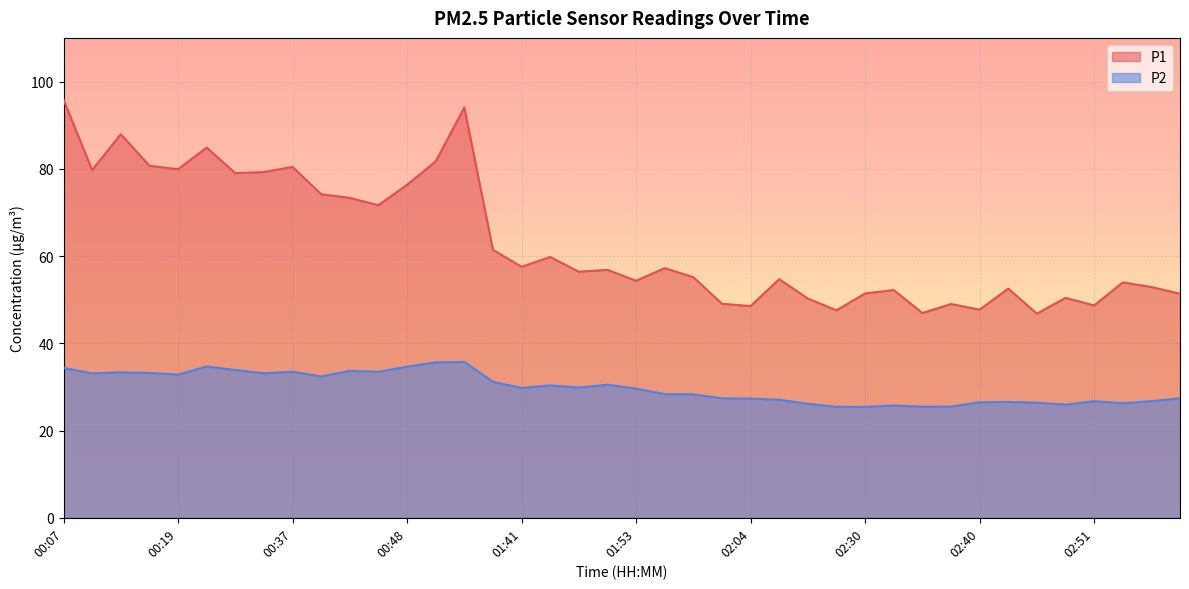

Reading right to left, transcribe all the data shown in this chart.

P1: 51.4	52.9	54.0	48.7	50.4	46.8	52.5	47.7	49.0	46.9	52.2	51.4	47.5	50.2	54.7	48.5	49.0	55.1	57.2	54.3	56.8	56.4	59.8	57.5	61.4	94.0	81.7	76.3	71.7	73.3	74.2	80.4	79.2	79.0	84.8	79.9	80.7	87.9	79.7	95.8
P2: 27.4	26.7	26.2	26.7	25.9	26.4	26.6	26.5	25.5	25.5	25.7	25.4	25.4	26.1	27.1	27.3	27.4	28.3	28.4	29.6	30.5	29.9	30.4	29.8	31.2	35.7	35.6	34.6	33.5	33.7	32.4	33.5	33.1	33.9	34.7	32.8	33.2	33.3	33.1	34.4